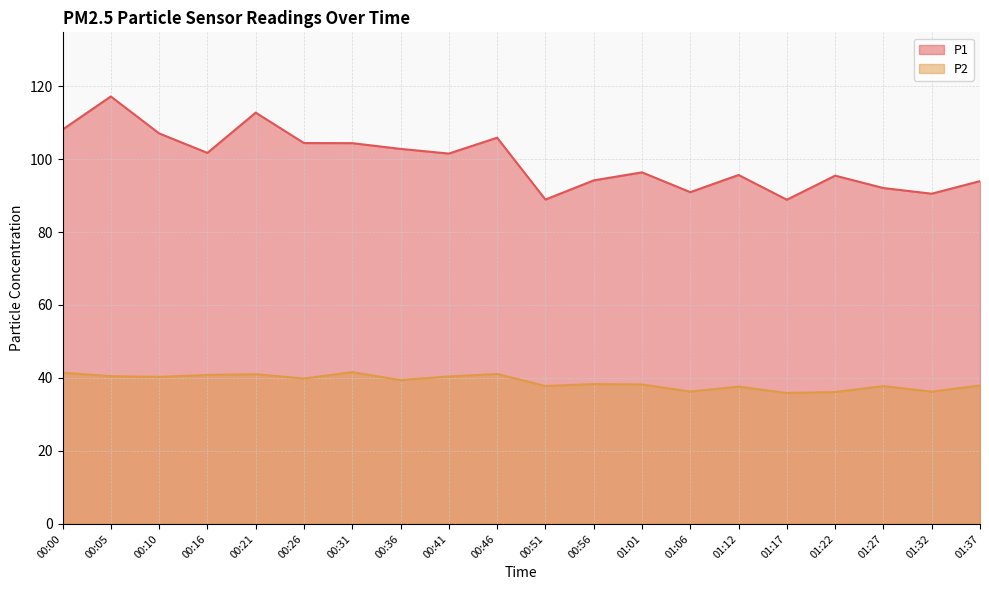

Reading left to right, transcribe all the data shown in this chart.

P1: 00:00=108.1	00:05=117.2	00:10=107.0	00:16=101.7	00:21=112.7	00:26=104.4	00:31=104.3	00:36=102.8	00:41=101.5	00:46=105.8	00:51=88.9	00:56=94.2	01:01=96.3	01:06=90.9	01:12=95.6	01:17=88.8	01:22=95.5	01:27=92.0	01:32=90.5	01:37=94.0
P2: 00:00=41.5	00:05=40.5	00:10=40.3	00:16=40.8	00:21=41.0	00:26=39.9	00:31=41.6	00:36=39.4	00:41=40.4	00:46=41.1	00:51=37.8	00:56=38.3	01:01=38.2	01:06=36.3	01:12=37.6	01:17=35.9	01:22=36.1	01:27=37.8	01:32=36.2	01:37=38.0